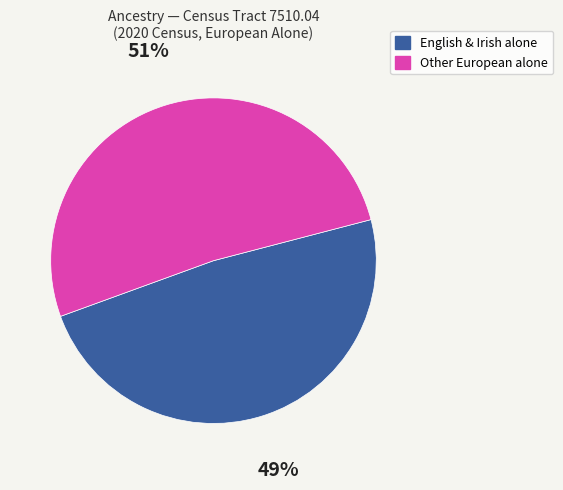

To the nearest percent, what portion does Other European alone represent?

51%